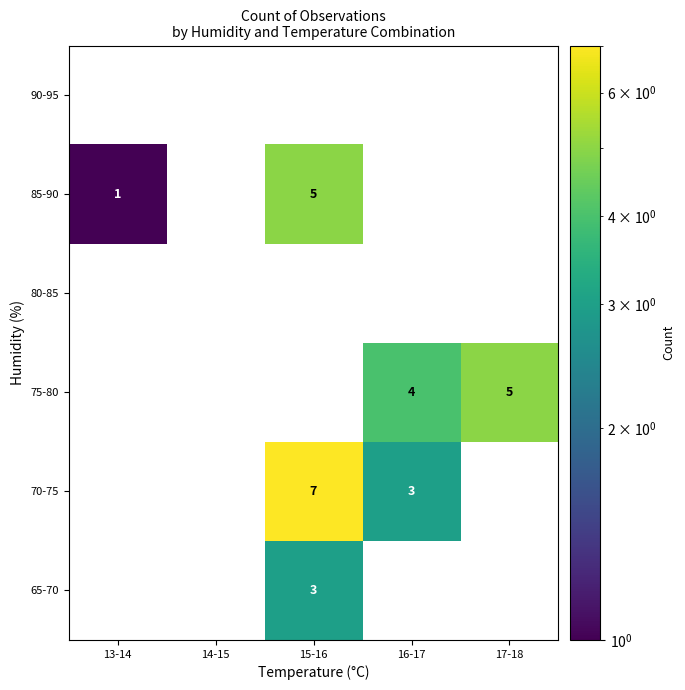

The 65-70 series shows 5 at 15-16. True or false?

False